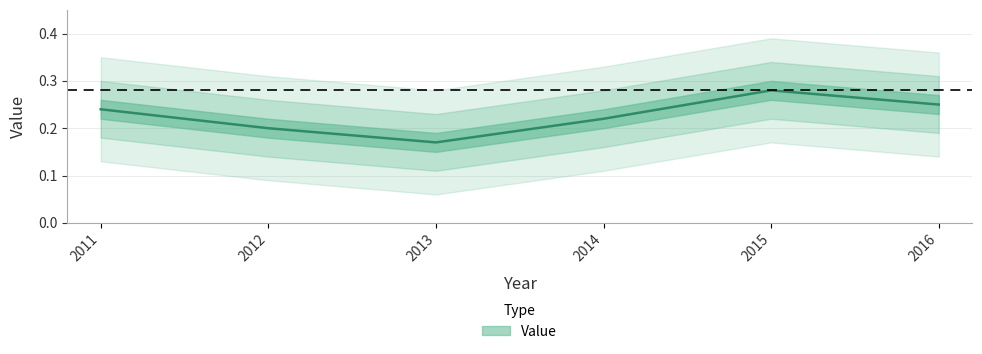

What is the sum of all values?

1.4